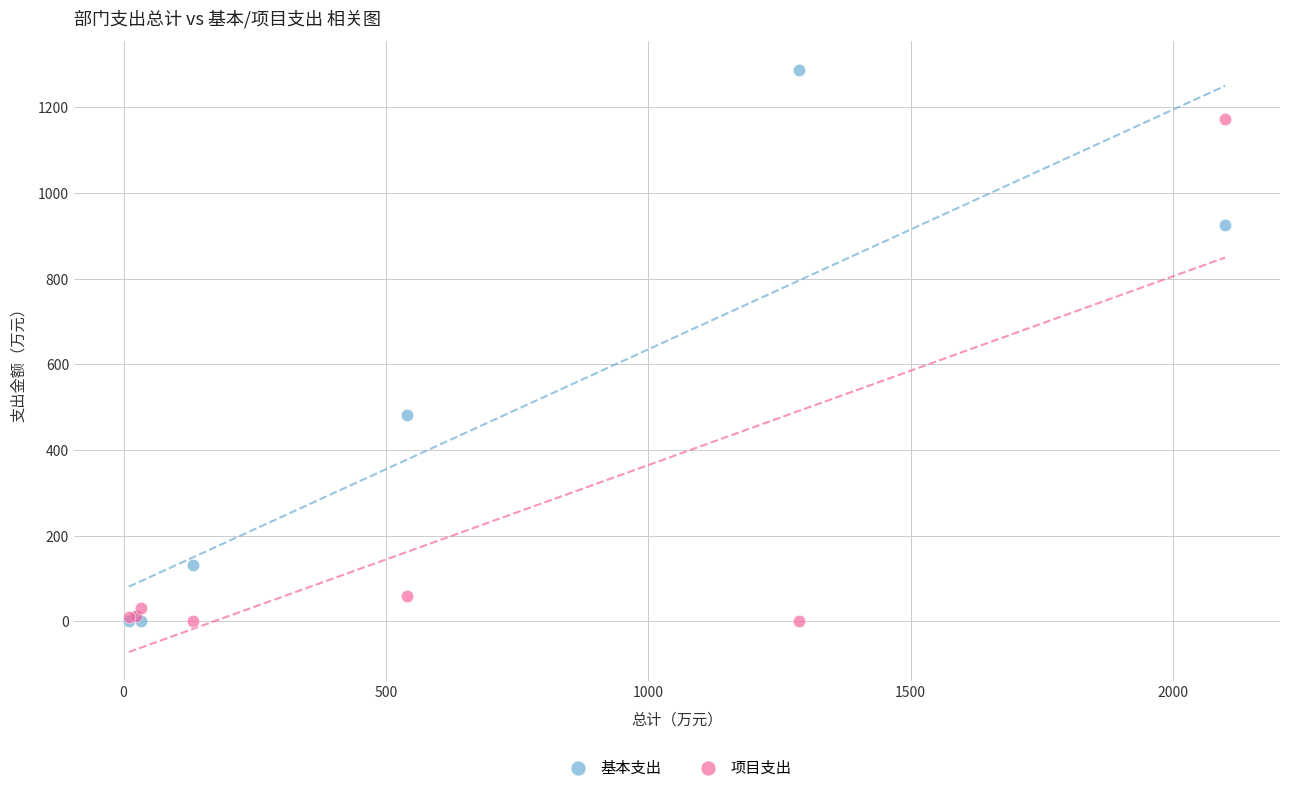

What are all the series names shown in the legend?

基本支出, 项目支出